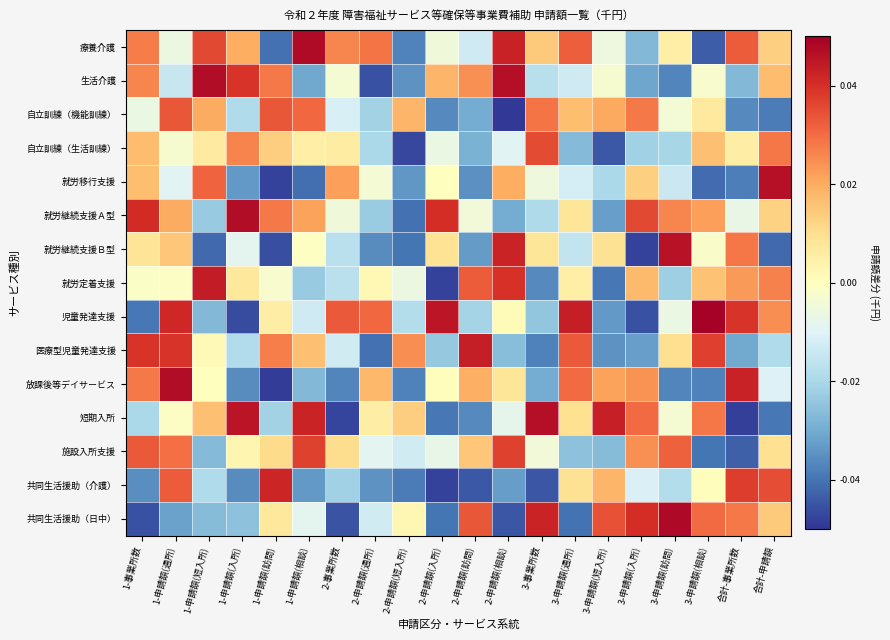

List the series in order of their peak value, lowest first.

自立訓練（機能訓練）, 自立訓練（生活訓練）, 施設入所支援, 共同生活援助（介護）, 医療型児童発達支援, 就労定着支援, 就労継続支援Ｂ型, 就労移行支援, 短期入所, 就労継続支援Ａ型, 生活介護, 放課後等デイサービス, 療養介護, 共同生活援助（日中）, 児童発達支援